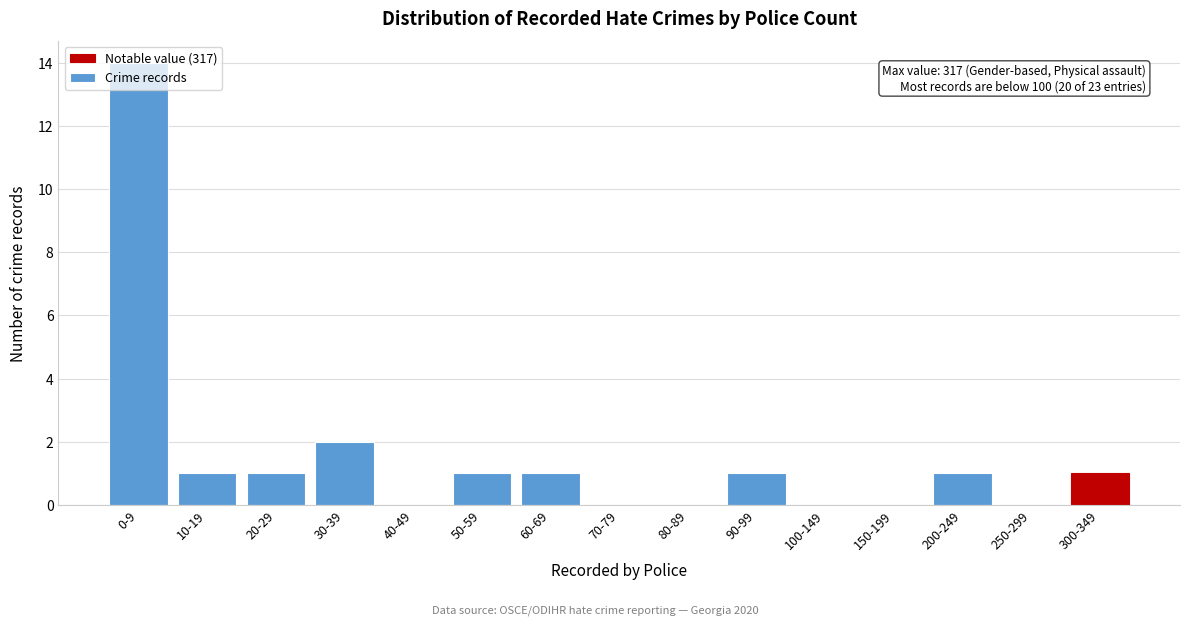

At which category does the chart reach its peak across all series?

0-9